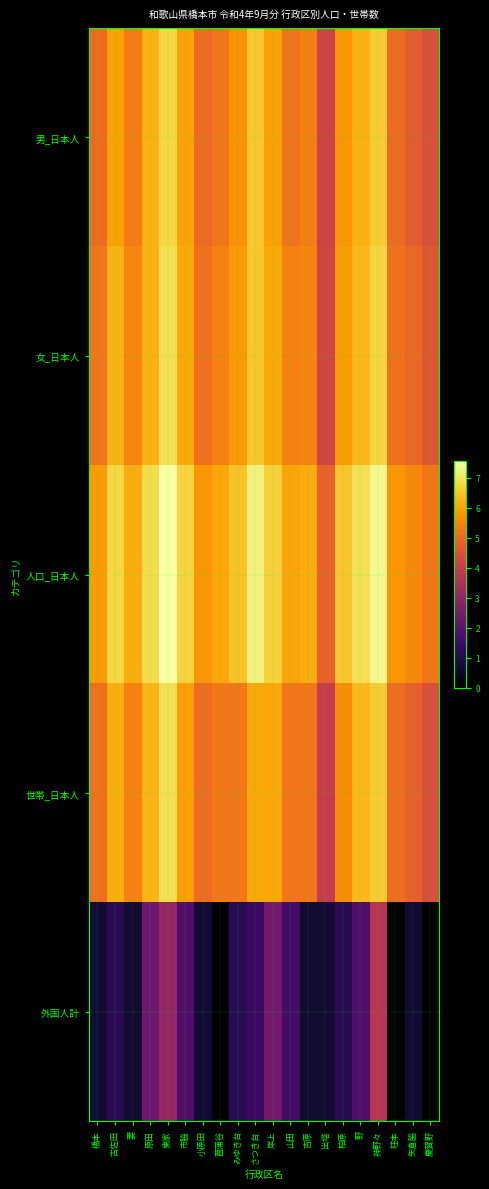

What is the greatest value displayed?

7.5